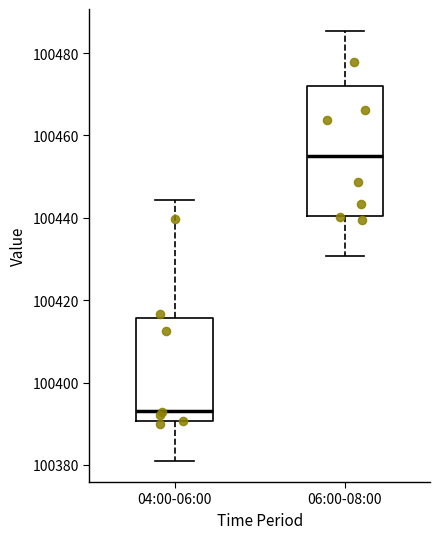

Reading left to right, transcribe this box plot: for each box, give where its median line is, the range the box spans, and where its two whiskers end, as read against the y-axis. The values are not printed on the chart, so give them approximately, as read against the axis.

04:00-06:00: median 100394, box 100390 to 100416, whiskers 100382 to 100444
06:00-08:00: median 100454, box 100440 to 100472, whiskers 100430 to 100486